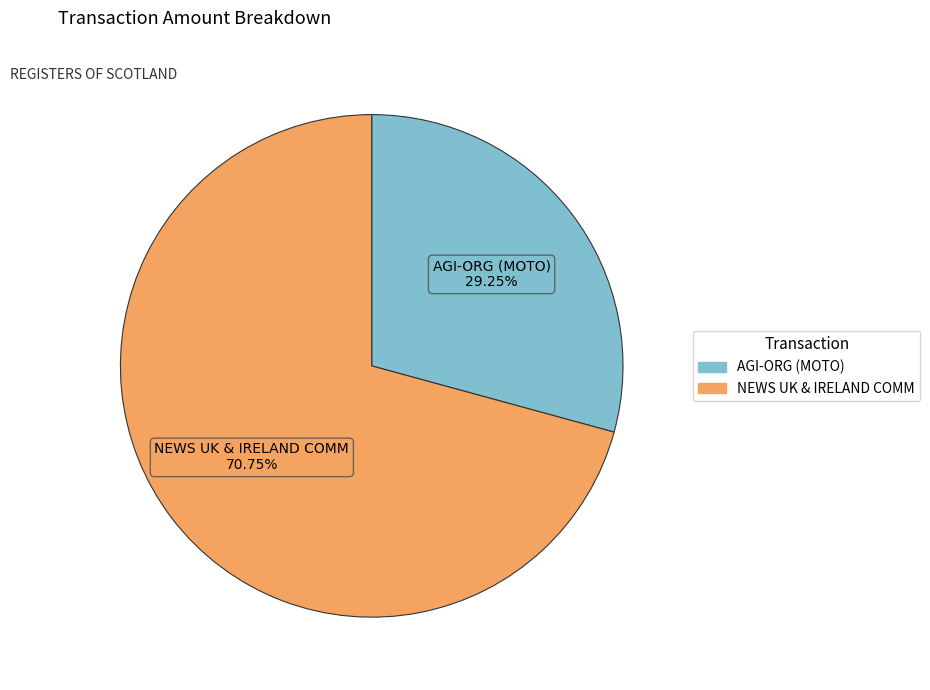

Which slice is the largest?

NEWS UK & IRELAND COMM